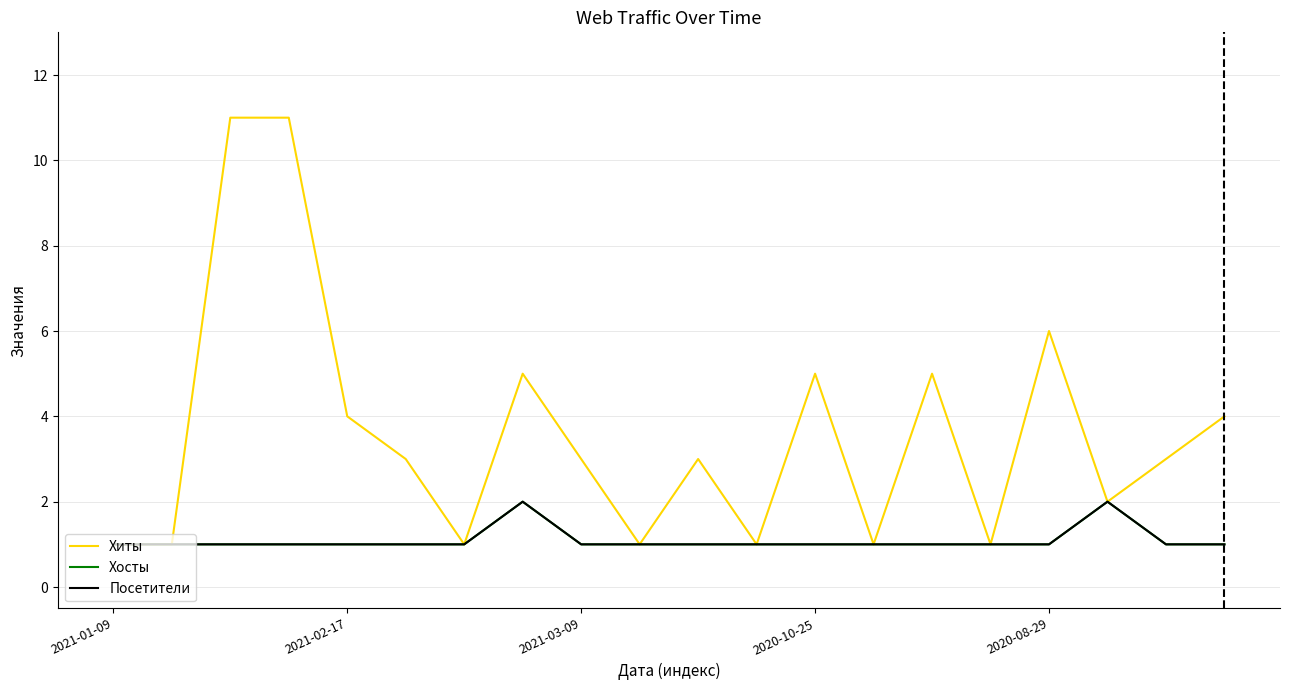

Is this an area chart (filled region under the line)?

No